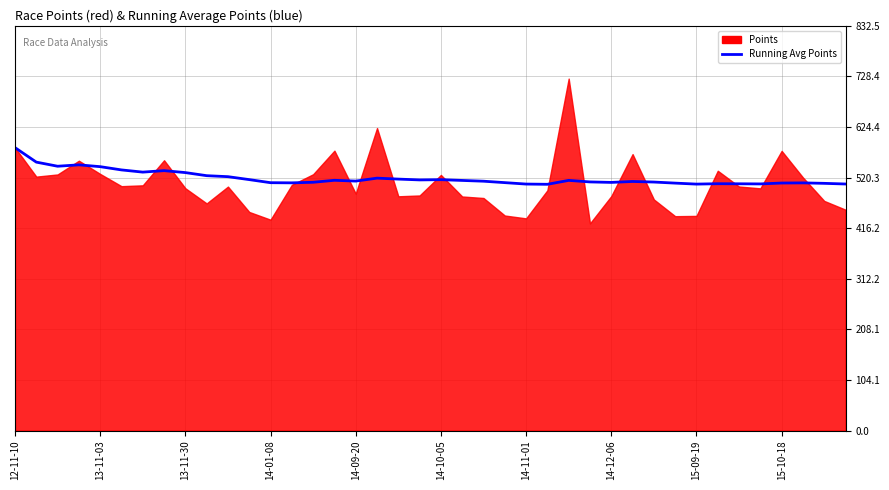

True or false: the data shows 506.5 at 25.

True